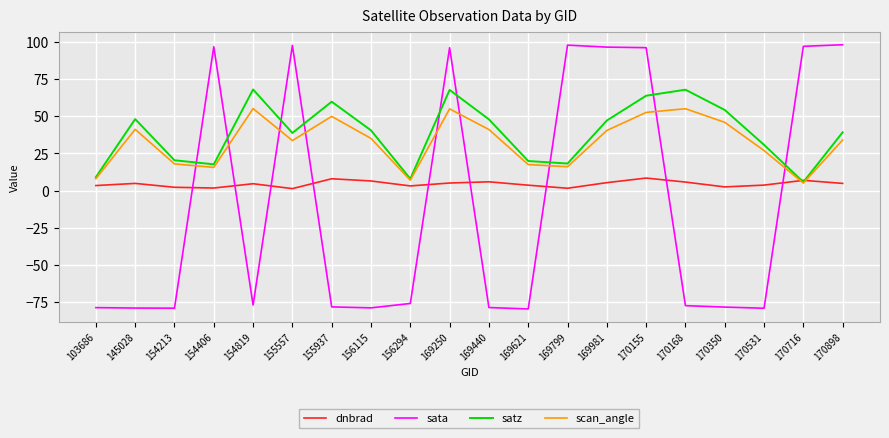

What value does the satz series have at 169440?

48.0